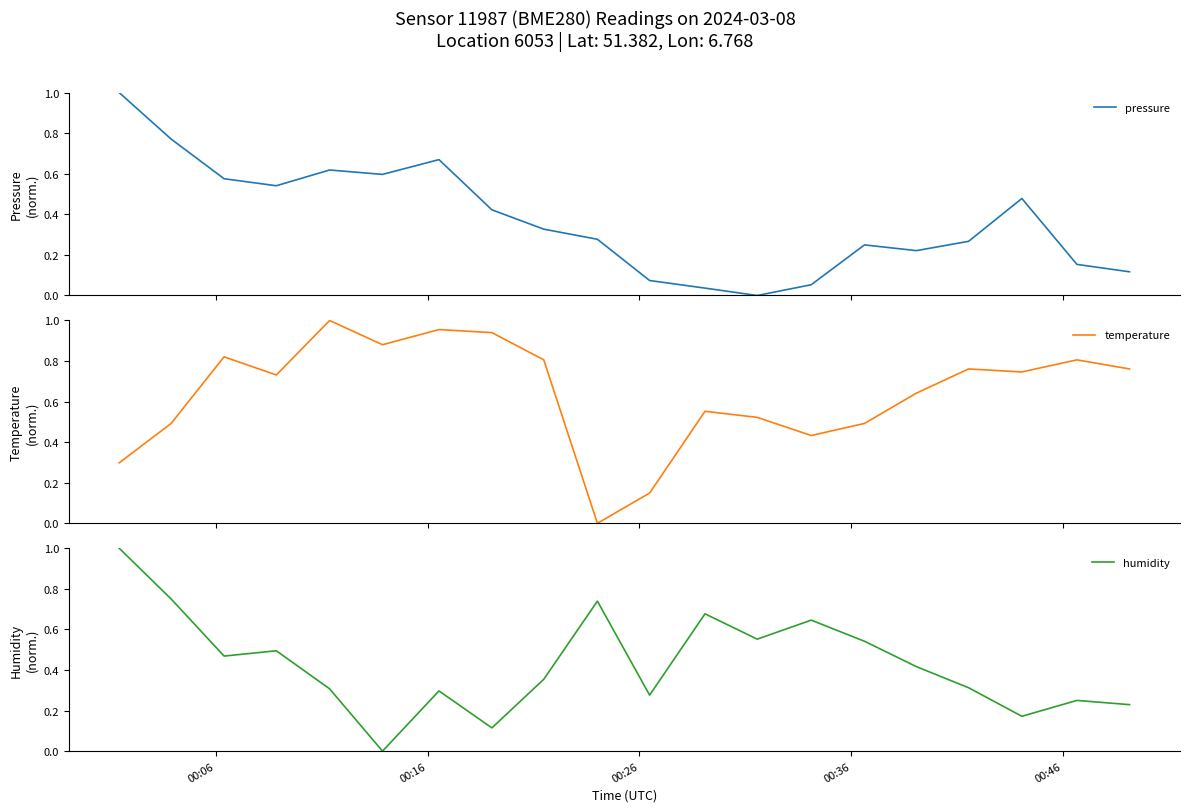

What is the highest value of the pressure series?

1.0